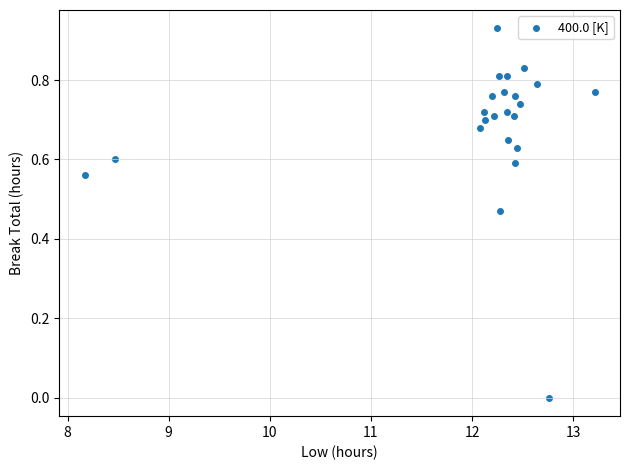

What is the range of X values (max minus min)?

5.0